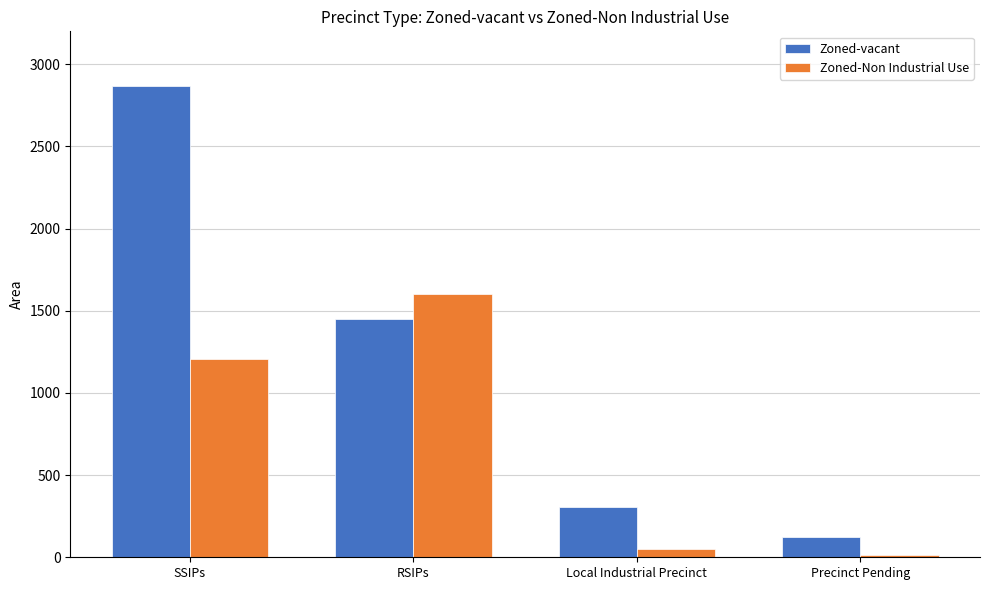

How many groups of bars are there?

4